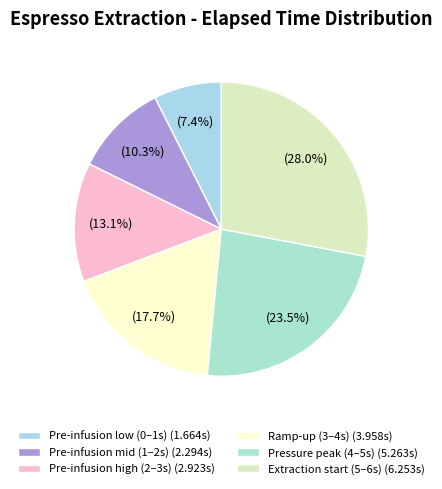

Count the number of slices in the pie.

6